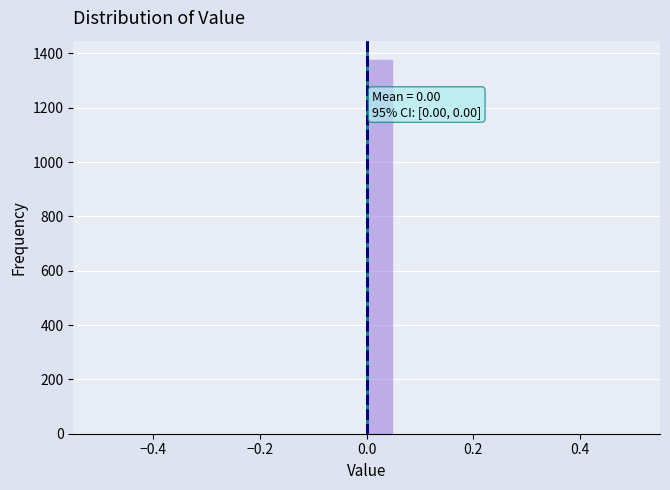

Read against the x-axis, roughly where is the centre of the tallest bar?

0.02